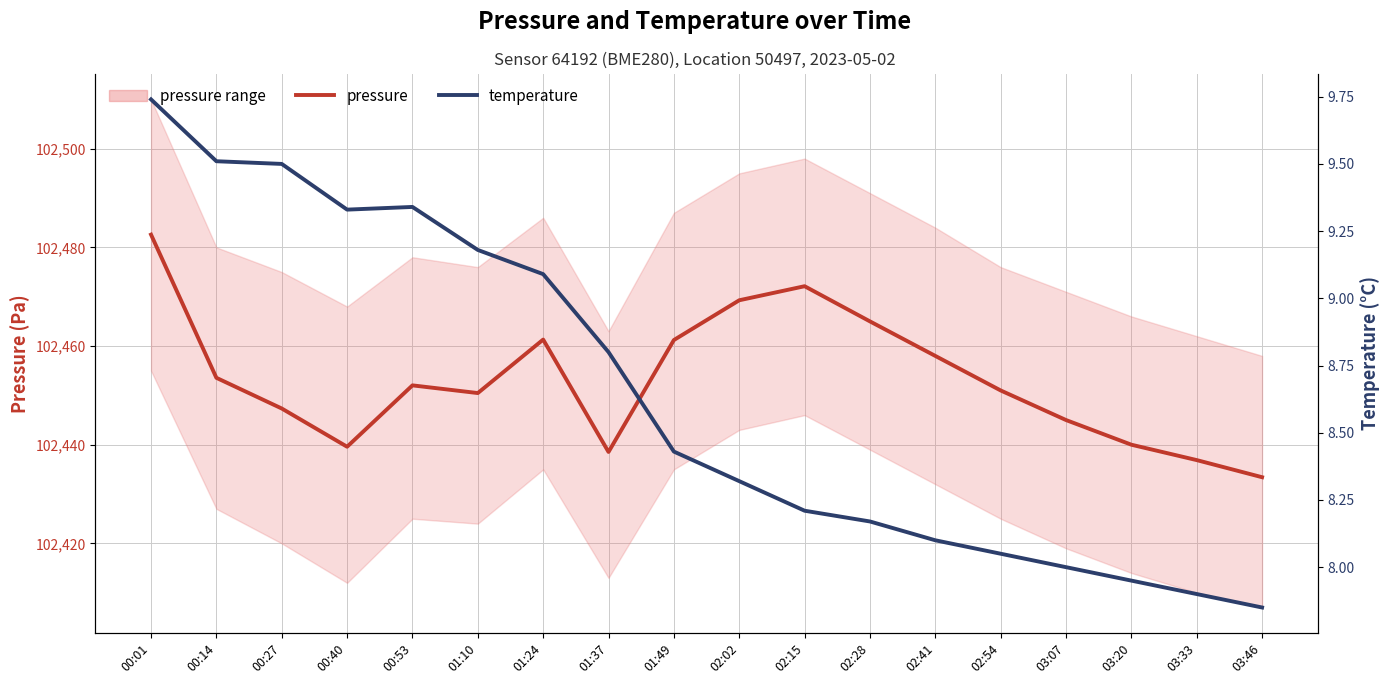

At how many categories does at least one series exceed 99660?

18